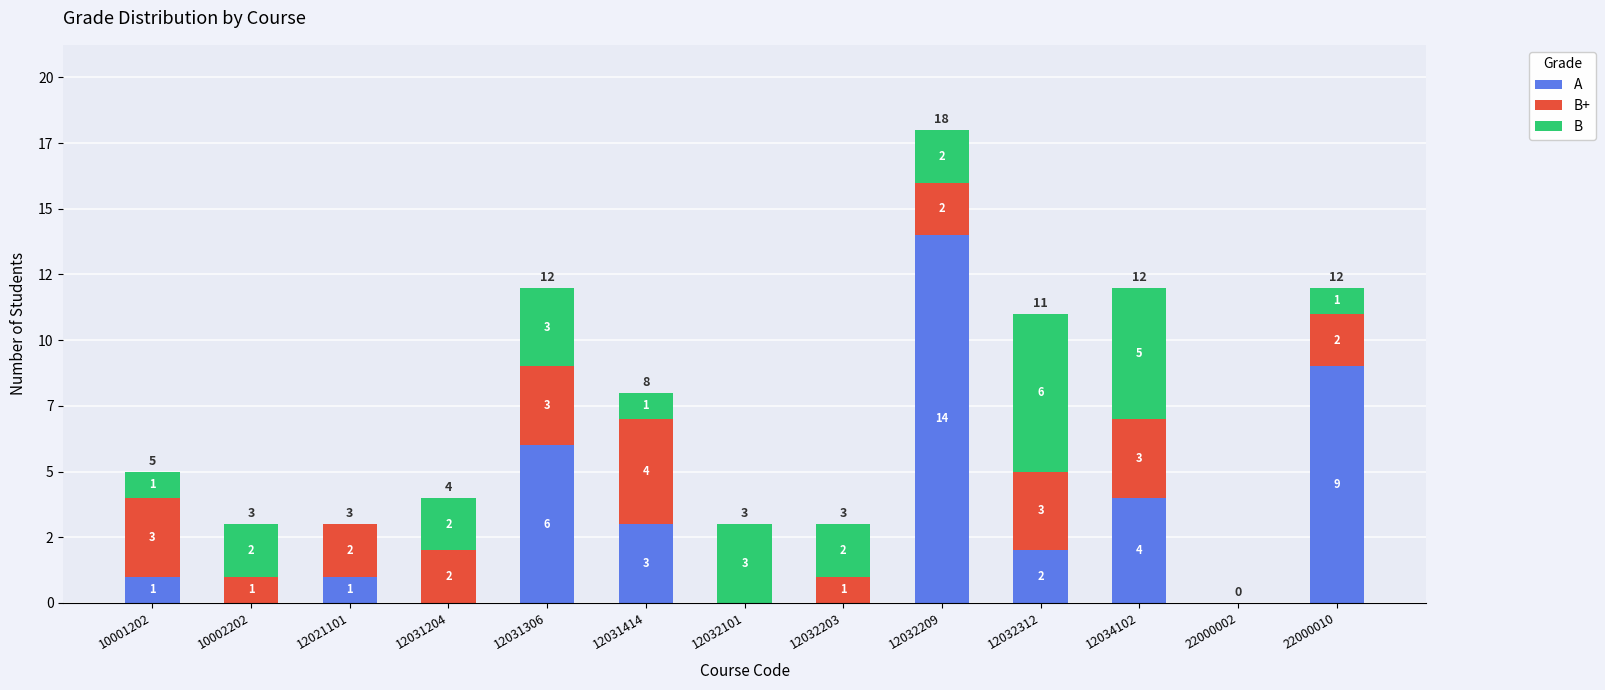

List the series in order of their peak value, lowest first.

B+, B, A